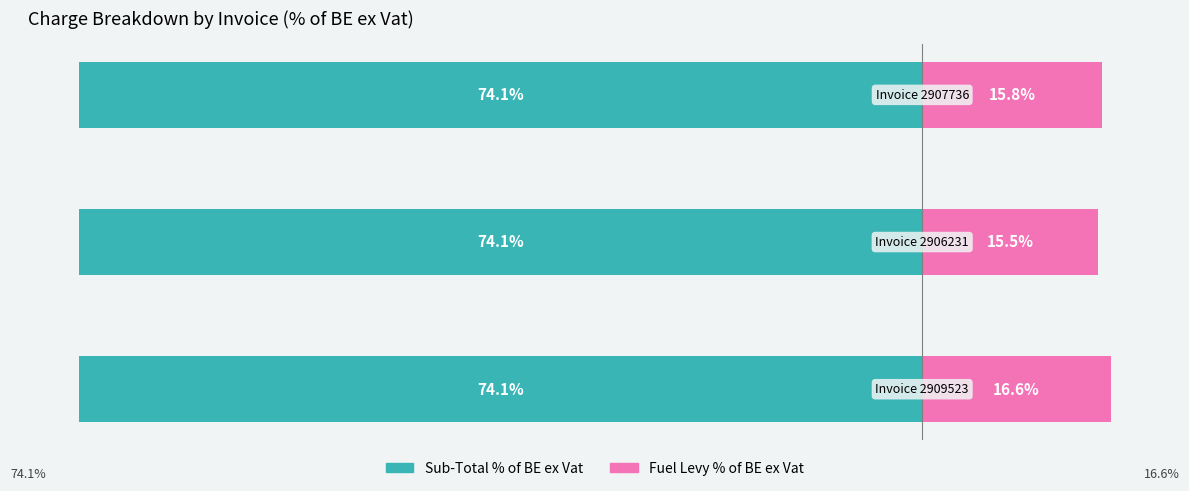

Which series has the largest range (max minus min)?

Fuel Levy % of BE ex Vat